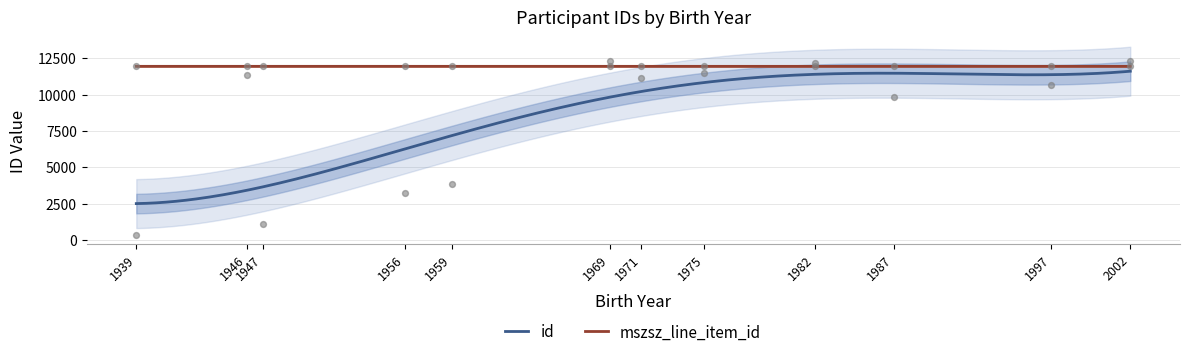

What is the total value across all series at 1956?

15147.2